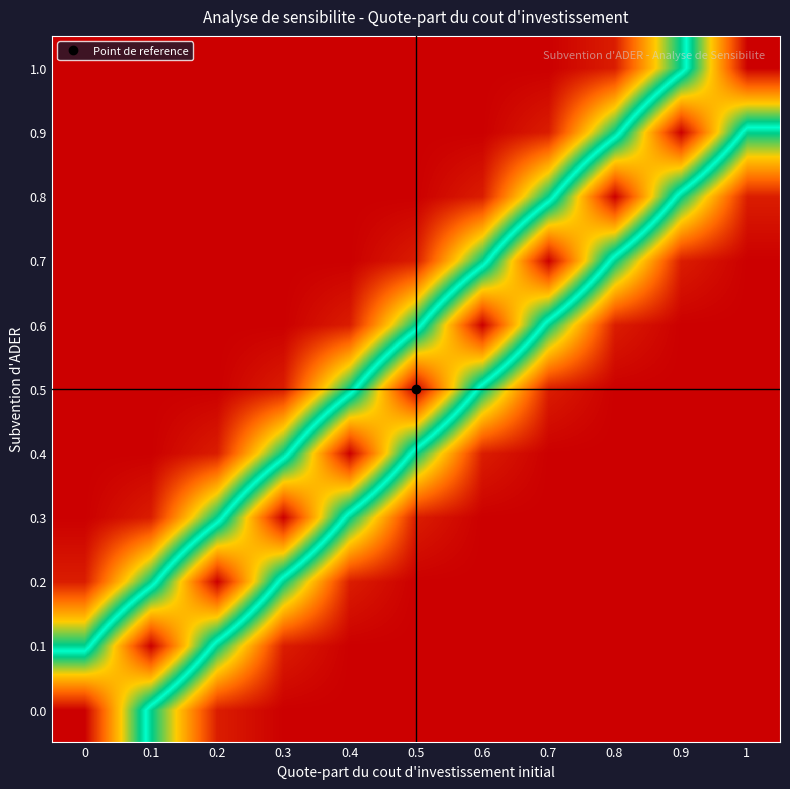

Which category has the lowest value across all series?

1